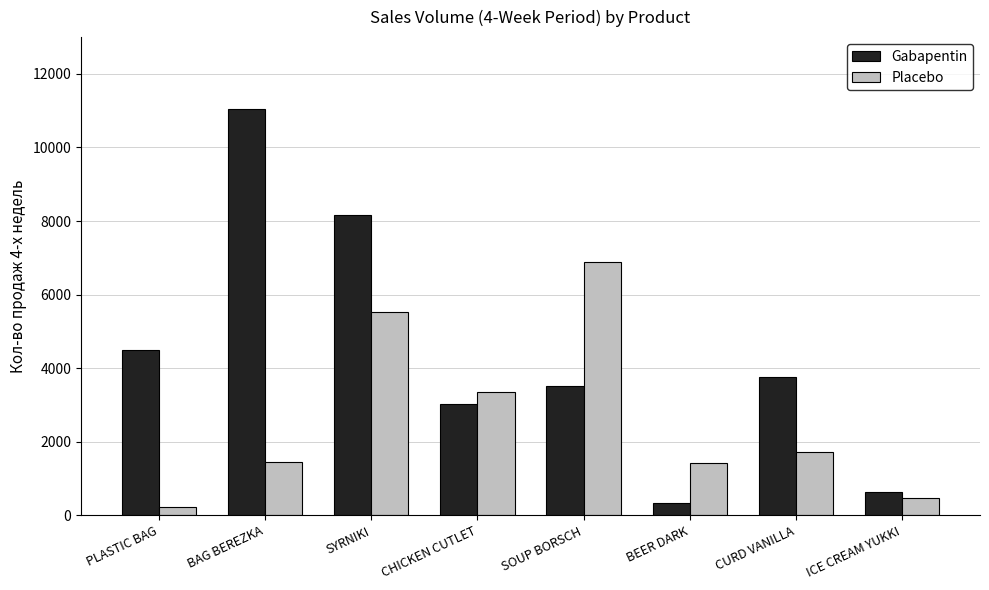

What is the sum of the Placebo values at BAG BEREZKA and PLASTIC BAG?

1682